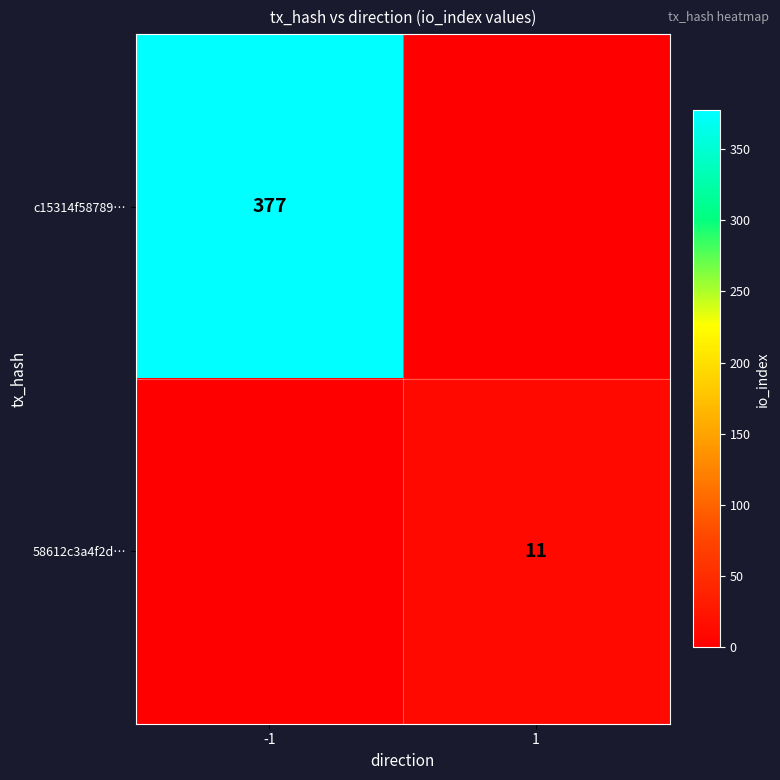

The 58612c3a4f2d… series shows 5 at 1. True or false?

False